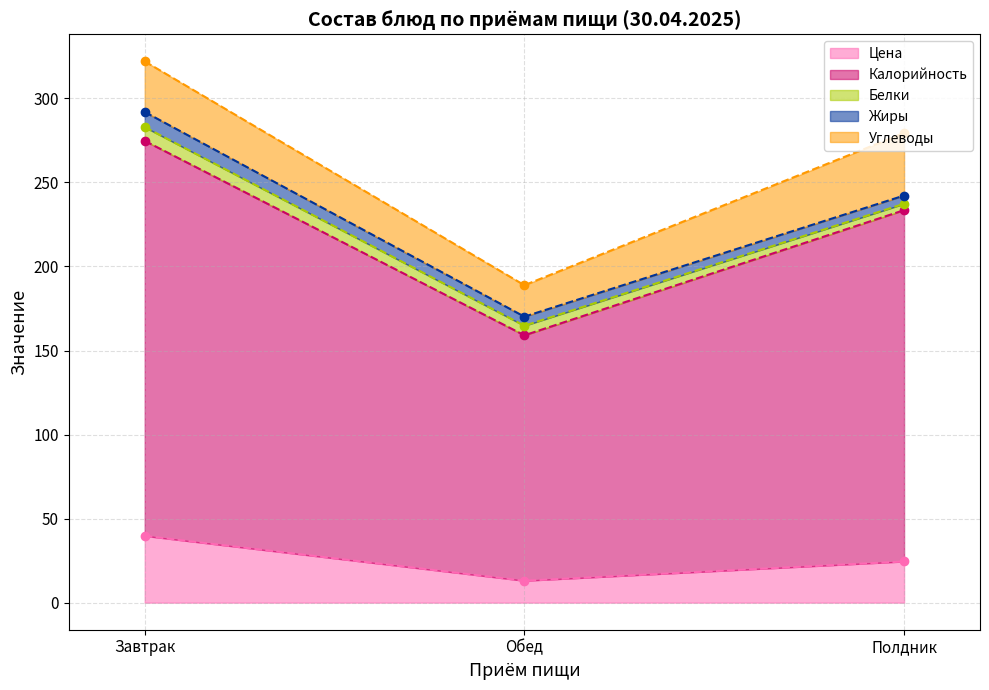

What is the sum of the Цена (line) values at Обед and Завтрак?

52.8